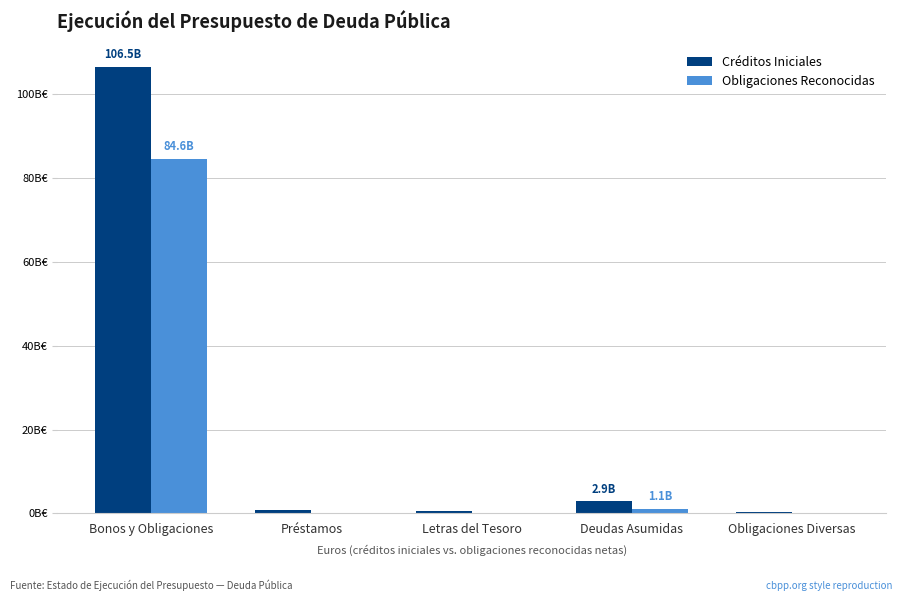

What are all the series names shown in the legend?

Créditos Iniciales, Obligaciones Reconocidas